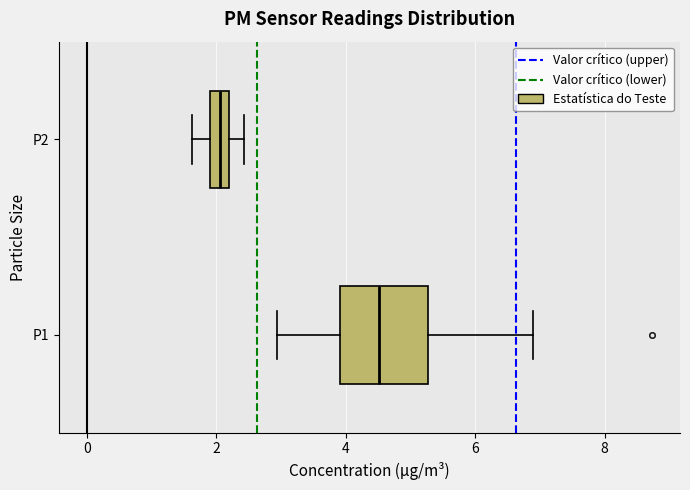

Reading bottom to top, transcribe this box plot: for each box, give where its median line is, the range the box spans, and where its two whiskers end, as read against the x-axis. The values are not printed on the chart, so give them approximately, as read against the axis.

P1: median 4.6, box 4.0 to 5.2, whiskers 3.0 to 7.0
P2: median 2.0 (inside the box), box 2.0 to 2.2, whiskers 1.6 to 2.4